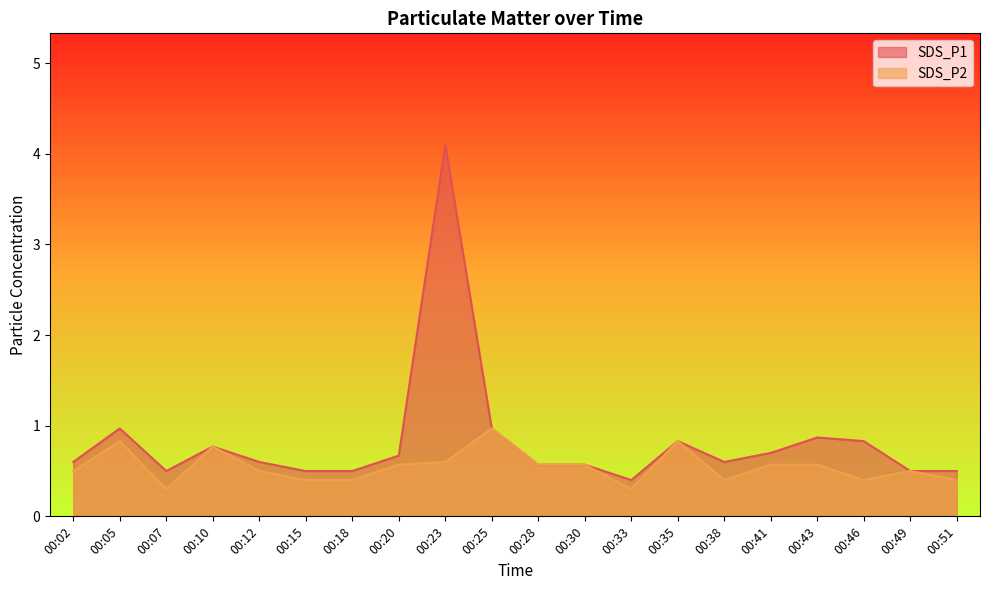

At which category is the sum across all series the highest?

00:23